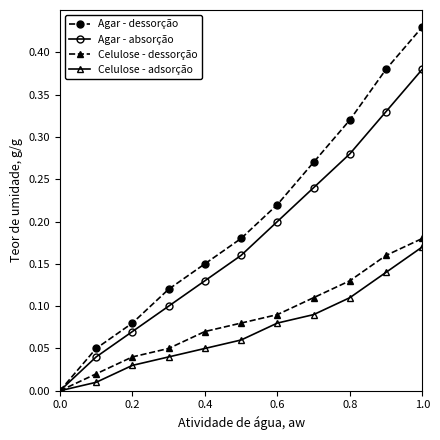

Which series has the largest total across all categories?

Agar - dessorção